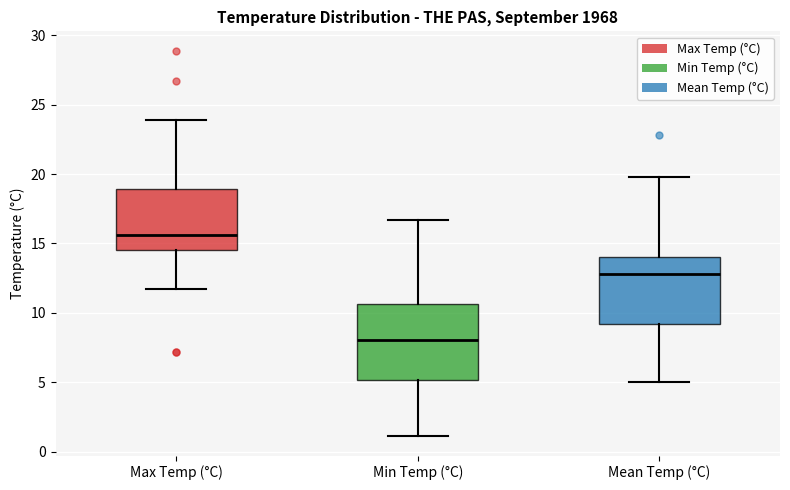

Where does the lower whisker of the box for Max Temp (°C) end on the y-axis? The values are not printed on the chart, so give them approximately, as read against the axis.

11.5